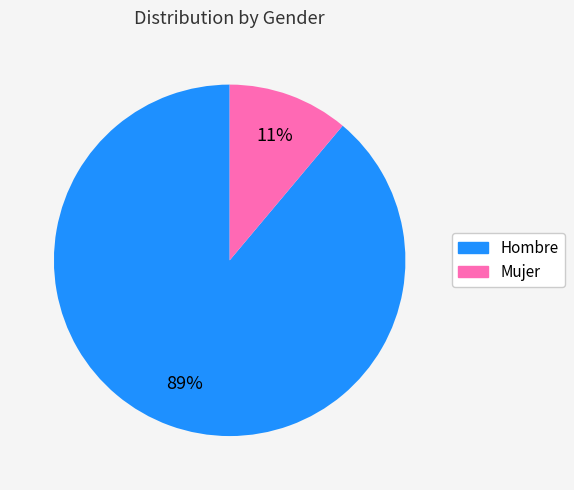

How many segments does this pie chart have?

2